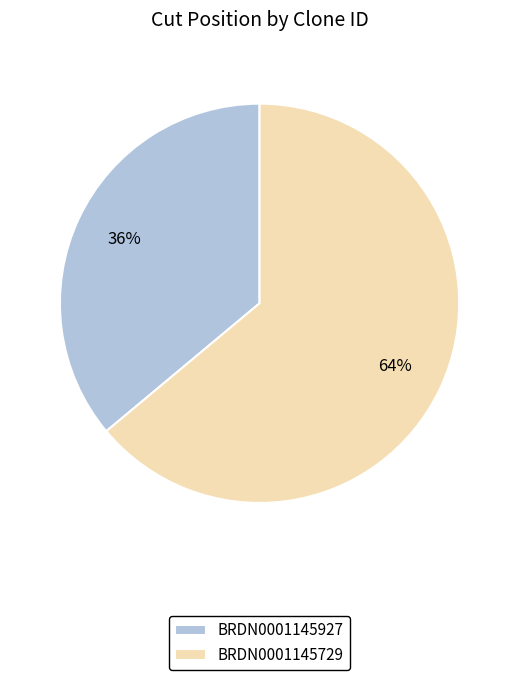

Which slice represents more than half of the pie?

BRDN0001145729